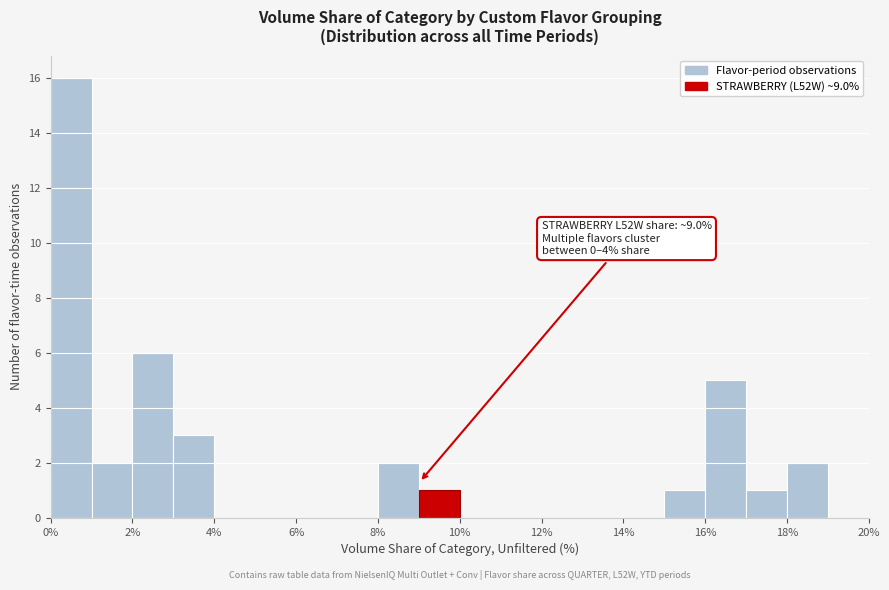

Over which range of the x-axis is the bar tallest?

0 to 1